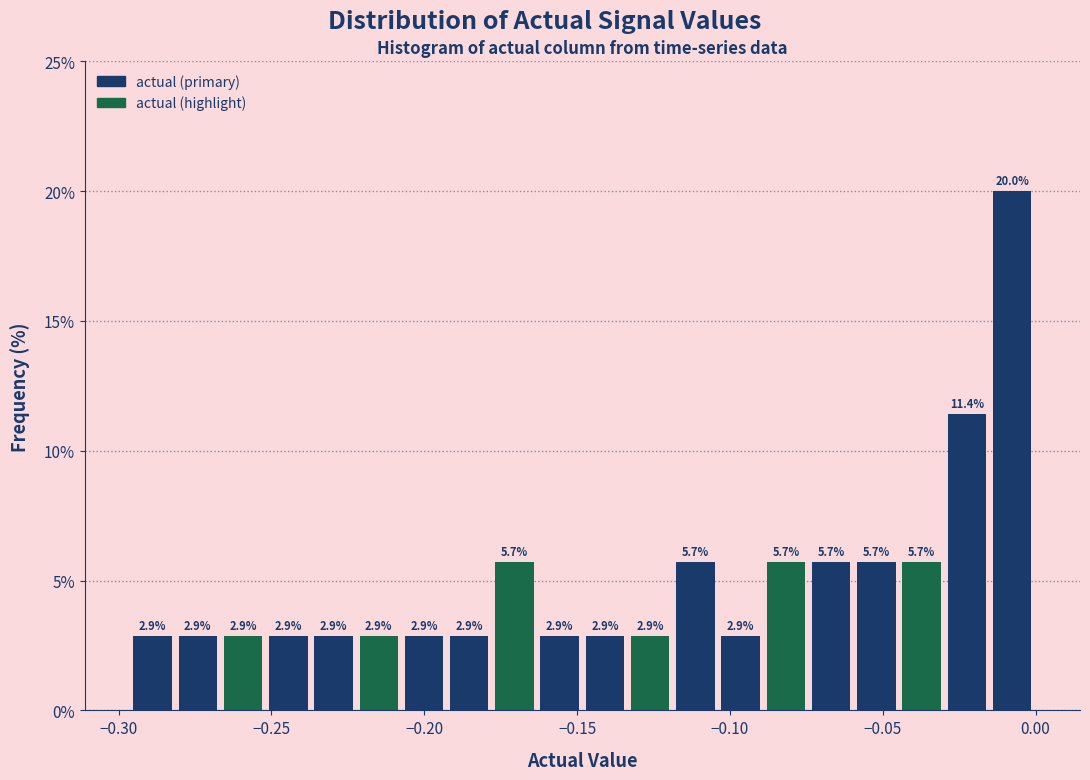

Around what value on the x-axis is the tallest bar? Give the approximate position of its centre, as read against the axis.

-0.010